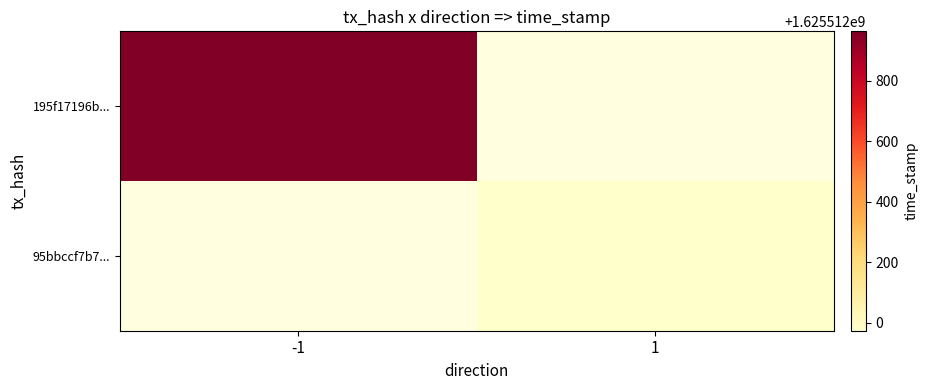

Is it true that 195f17196b32041a9c871cbbb67f048815a7111 equals 1625512964 at time_stamp?

True